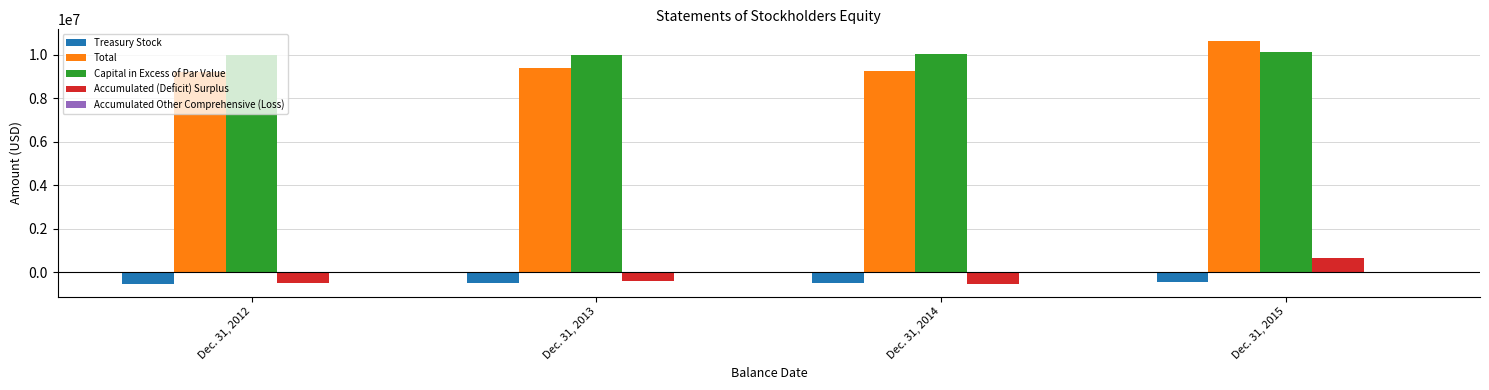

At which category is the sum across all series the highest?

Dec. 31, 2015